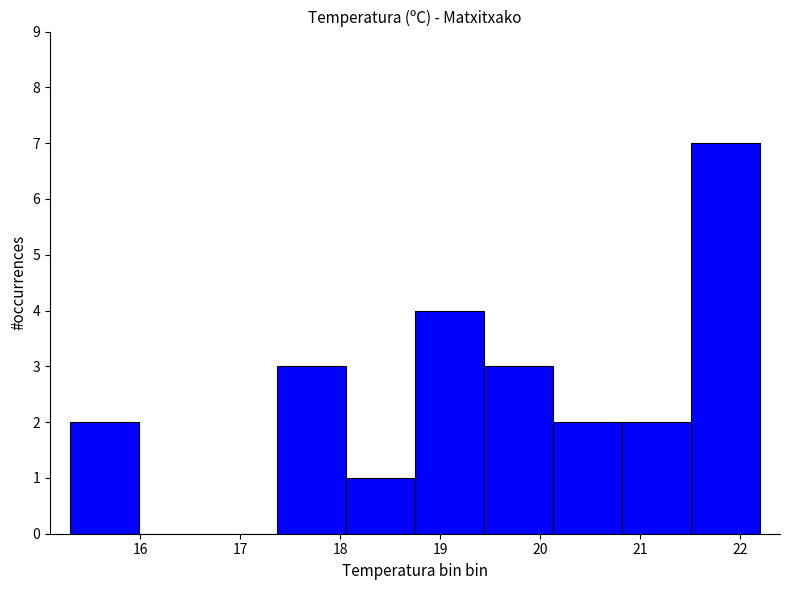

Reading left to right, transcribe this chart: for each bar, give the range it covers on the x-axis and its height. Neither the bar edges nor the heights are printed on the chart, so give them approximately, as read against the axes.

15.30 to 15.99: 2
15.99 to 16.68: 0
16.68 to 17.37: 0
17.37 to 18.06: 3
18.06 to 18.75: 1
18.75 to 19.44: 4
19.44 to 20.13: 3
20.13 to 20.82: 2
20.82 to 21.51: 2
21.51 to 22.20: 7